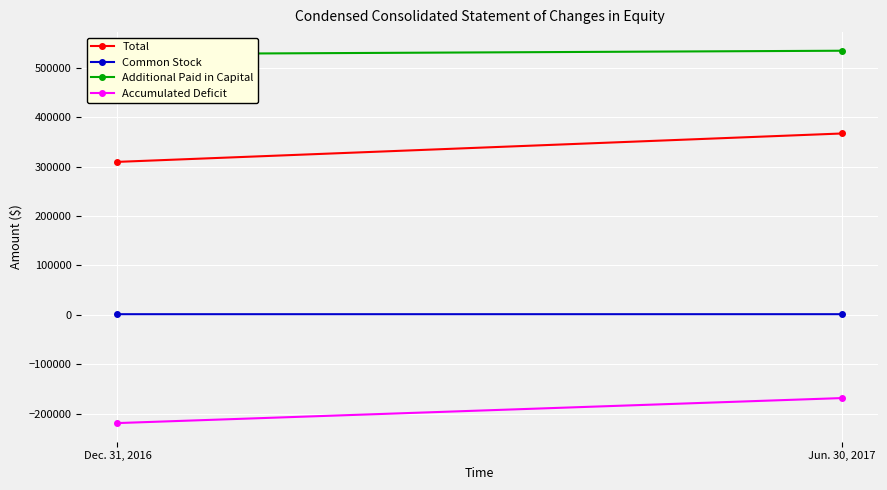

True or false: Accumulated Deficit has a value of -279444 at Jun. 30, 2017.

False